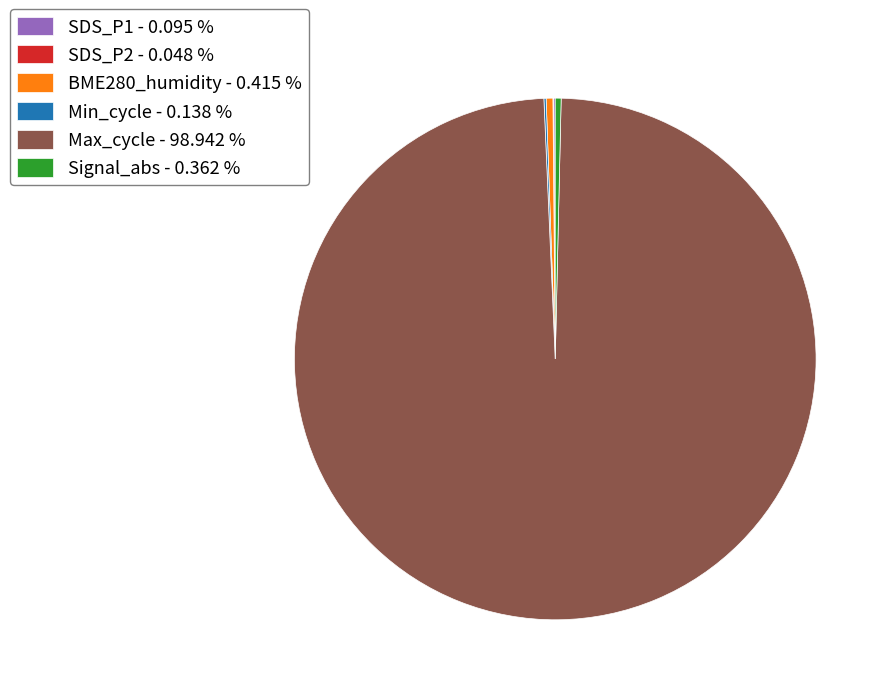

Which slice is the largest?

Max_cycle - 98.942 %